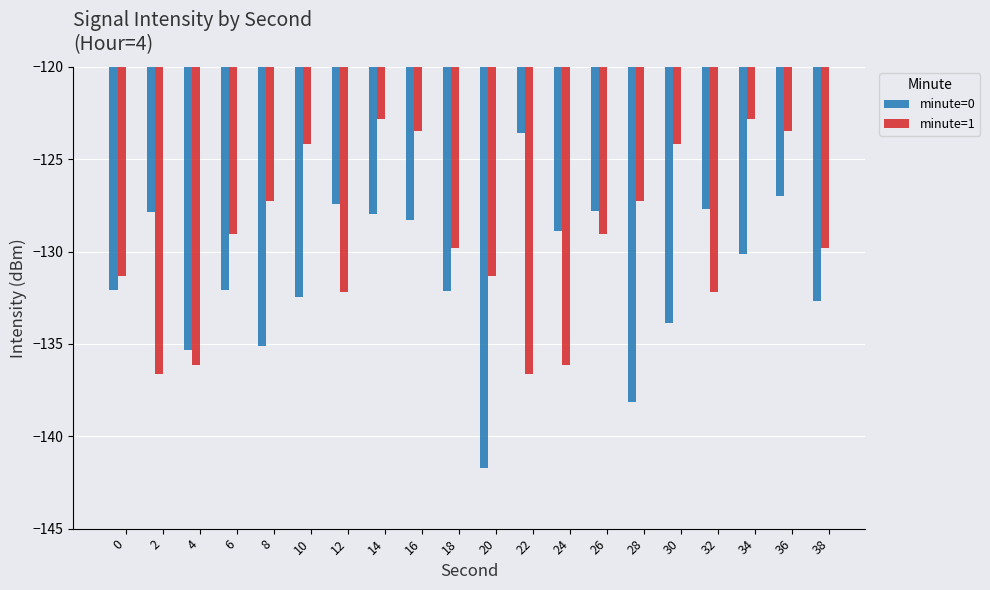

What is the spread (max minus min) of values at 2?

8.8